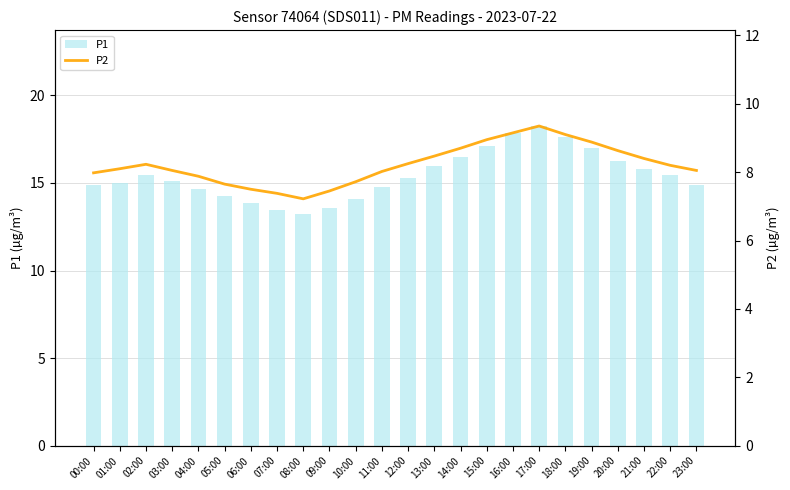

How many values in the P2 series exceed 8?

16